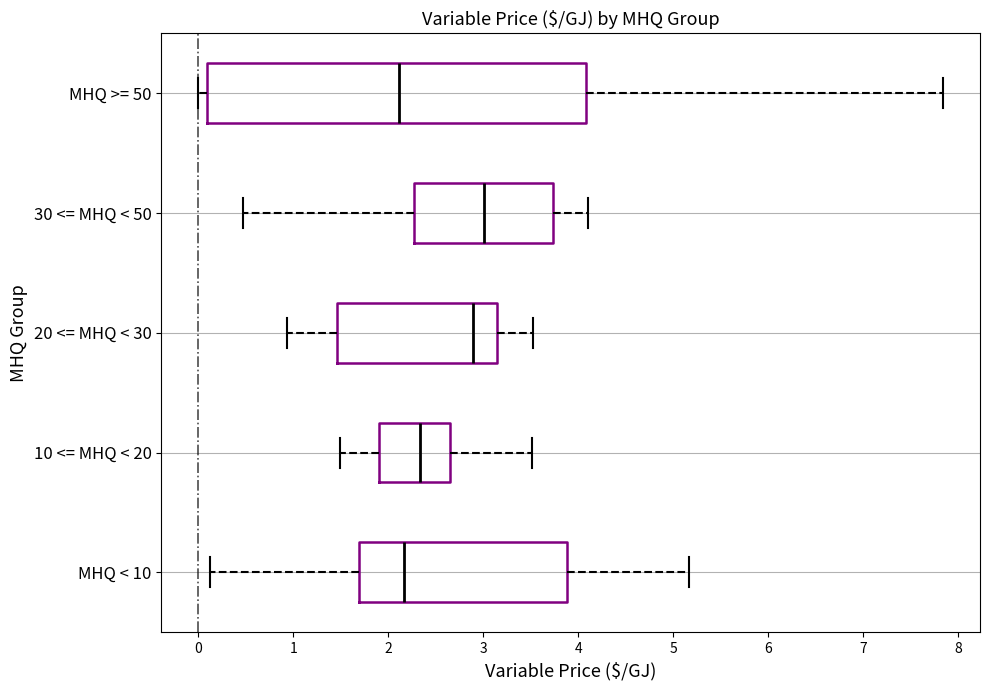

Reading bottom to top, transcribe this box plot: for each box, give where its median line is, the range the box spans, and where its two whiskers end, as read against the x-axis. The values are not printed on the chart, so give them approximately, as read against the axis.

MHQ < 10: median 2.2, box 1.7 to 3.9, whiskers 0.1 to 5.2
10 <= MHQ < 20: median 2.3, box 1.9 to 2.7, whiskers 1.5 to 3.5
20 <= MHQ < 30: median 2.9, box 1.5 to 3.1, whiskers 0.9 to 3.5
30 <= MHQ < 50: median 3.0, box 2.3 to 3.7, whiskers 0.5 to 4.1
MHQ >= 50: median 2.1, box 0.1 to 4.1, whiskers 0.0 to 7.8